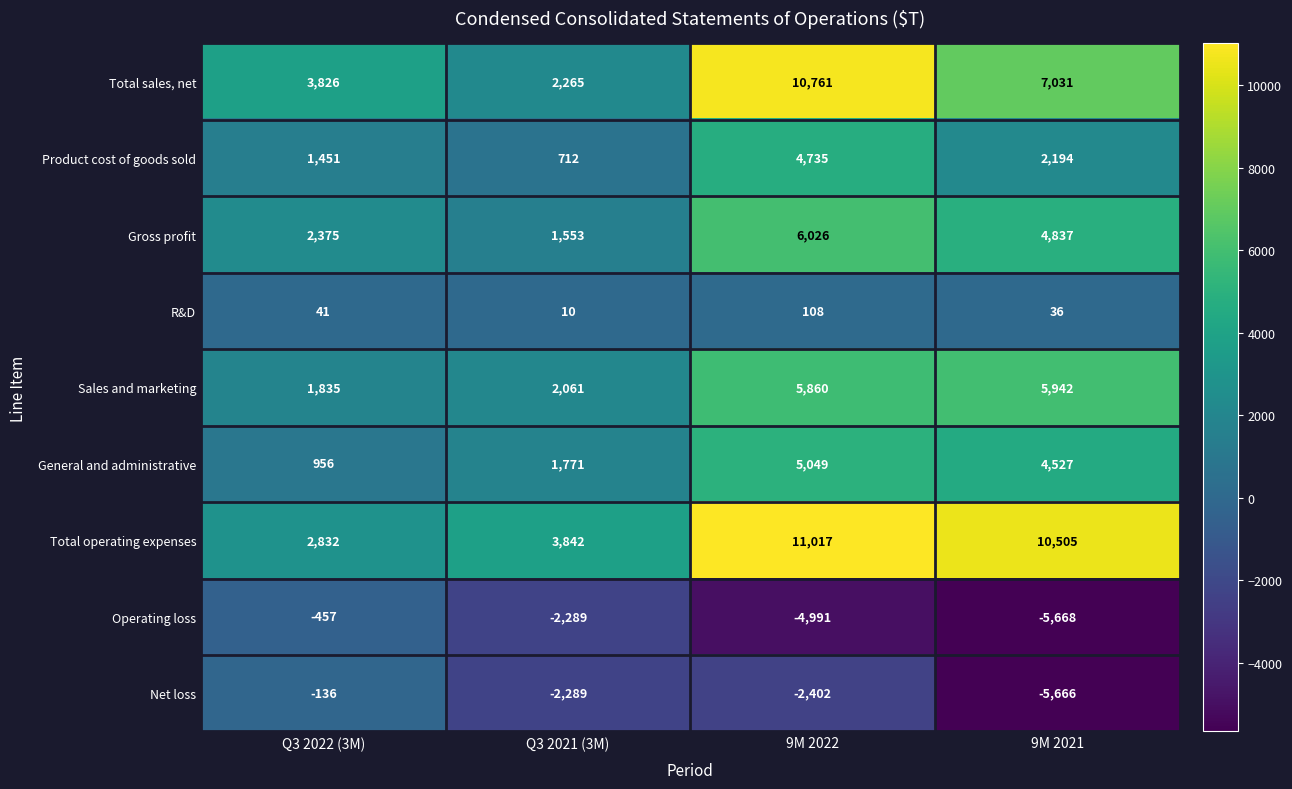

List the labels in order of Product cost of goods sold value, smallest first.

Q3 2021 (3M), Q3 2022 (3M), 9M 2021, 9M 2022